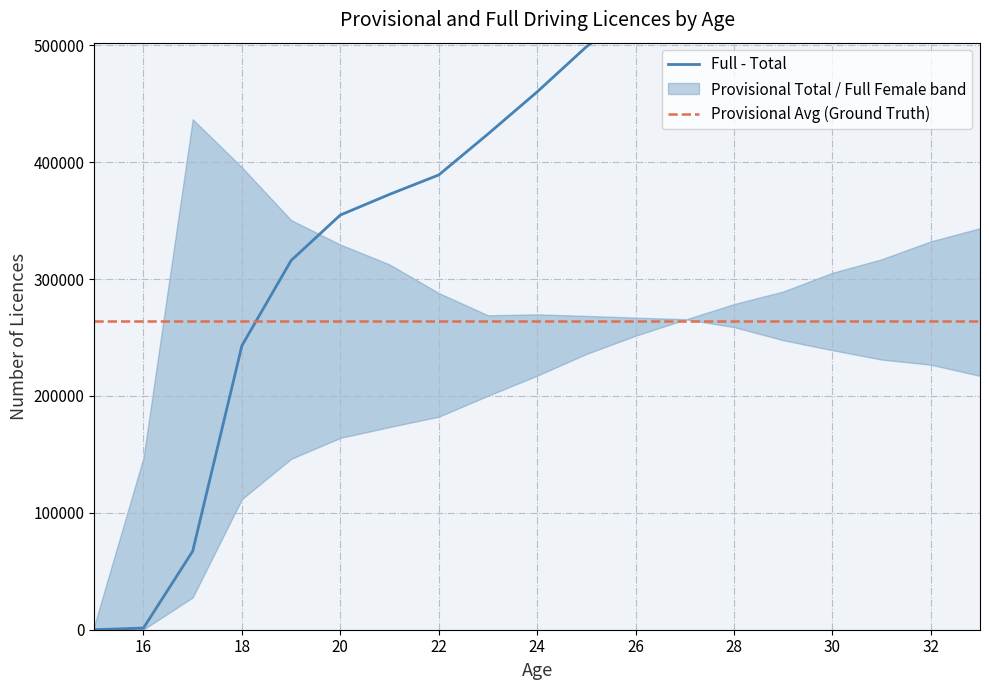

The Full - Total series shows 253346 at 22. True or false?

False